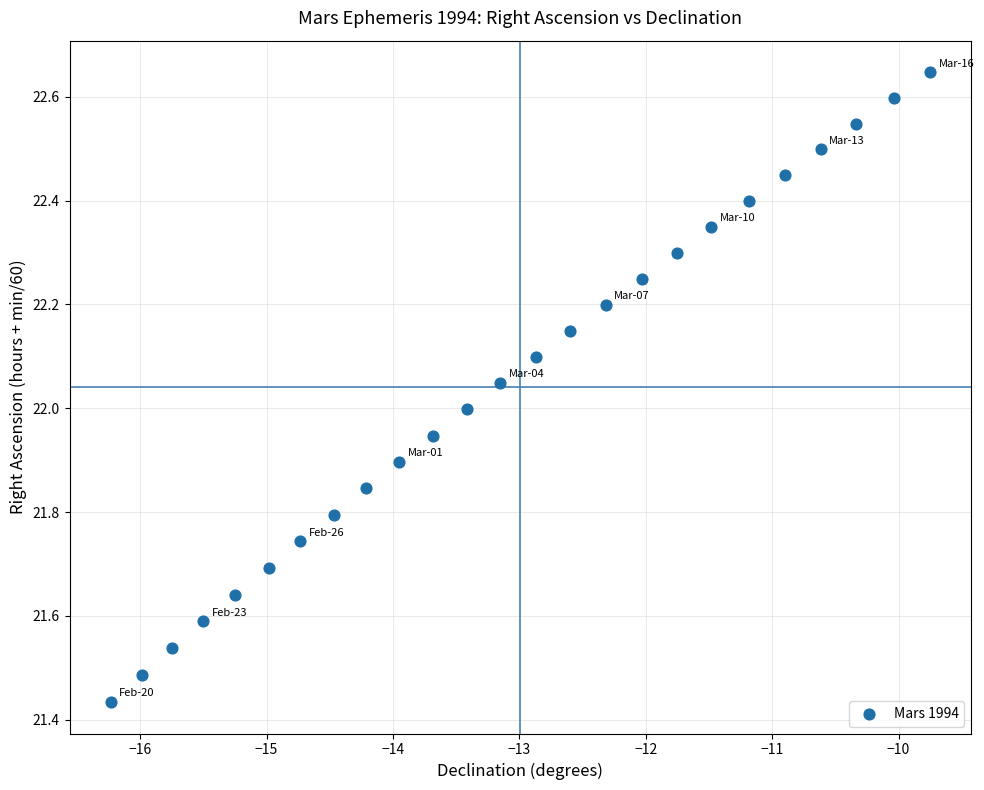

What is the range of X values (max minus min)?

6.5